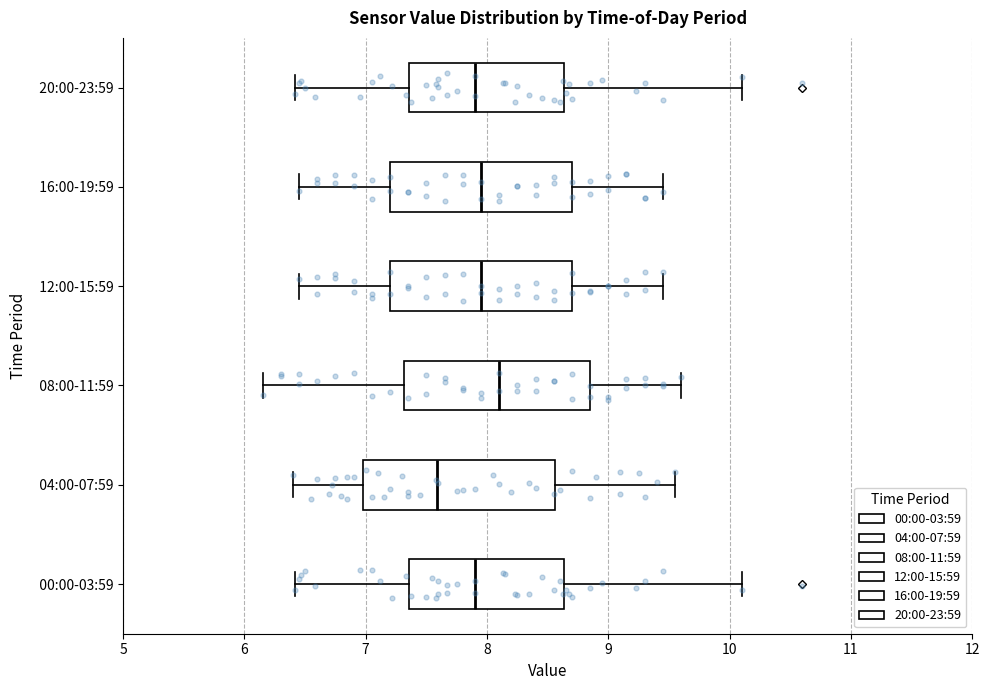

Reading bottom to top, transcribe this box plot: for each box, give where its median line is, the range the box spans, and where its two whiskers end, as read against the x-axis. The values are not printed on the chart, so give them approximately, as read against the axis.

00:00-03:59: median 7.9, box 7.4 to 8.6, whiskers 6.4 to 10.1
04:00-07:59: median 7.6, box 7.0 to 8.6, whiskers 6.4 to 9.6
08:00-11:59: median 8.1, box 7.3 to 8.9, whiskers 6.2 to 9.6
12:00-15:59: median 8.0, box 7.2 to 8.7, whiskers 6.5 to 9.5
16:00-19:59: median 8.0, box 7.2 to 8.7, whiskers 6.5 to 9.5
20:00-23:59: median 7.9, box 7.4 to 8.6, whiskers 6.4 to 10.1